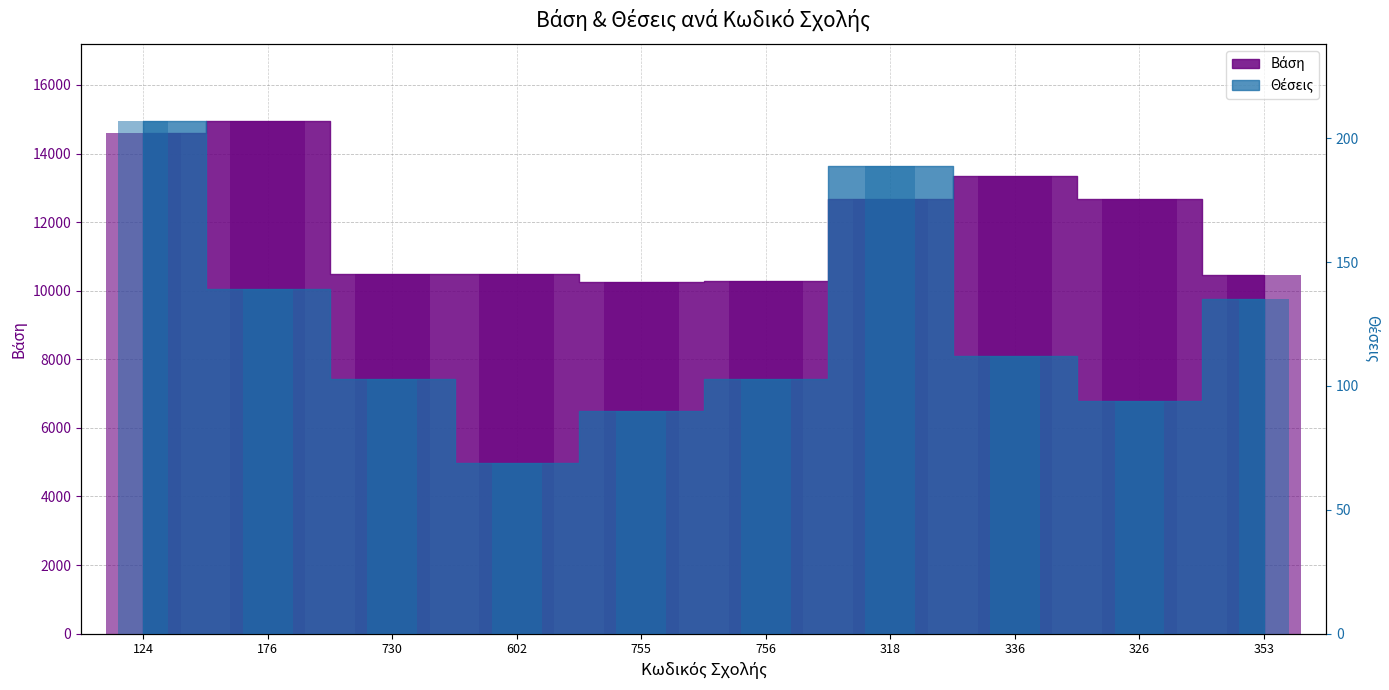

What is the greatest value displayed?

14952